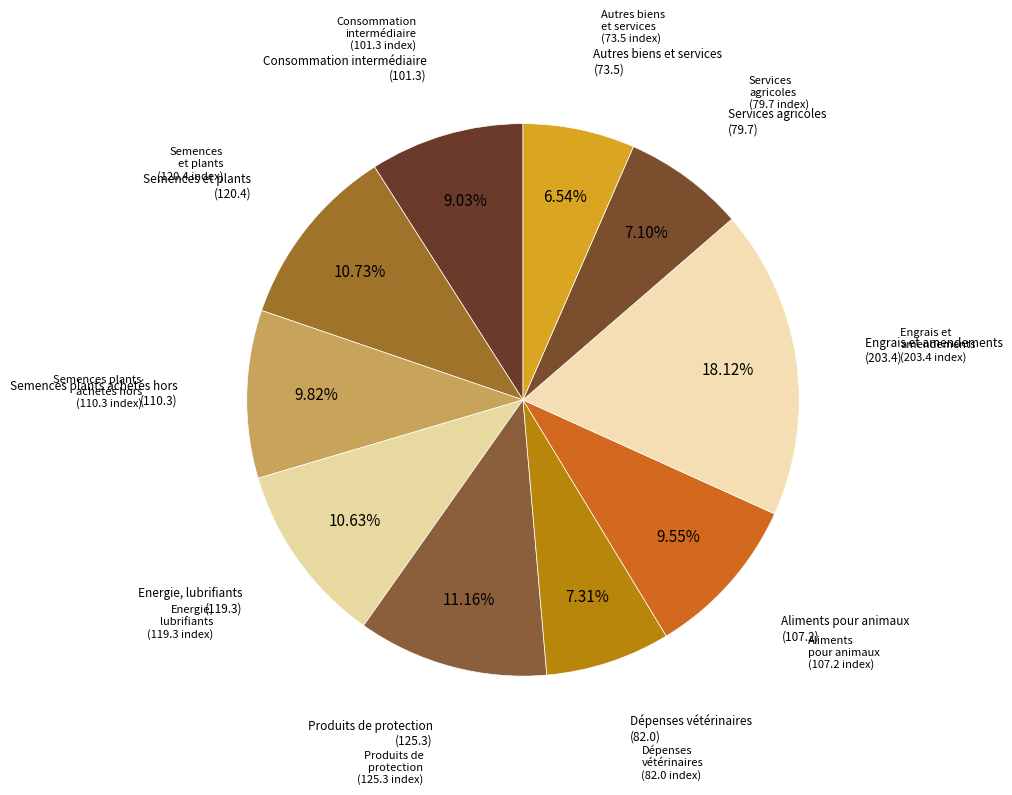

Does any single category account for the majority?

No